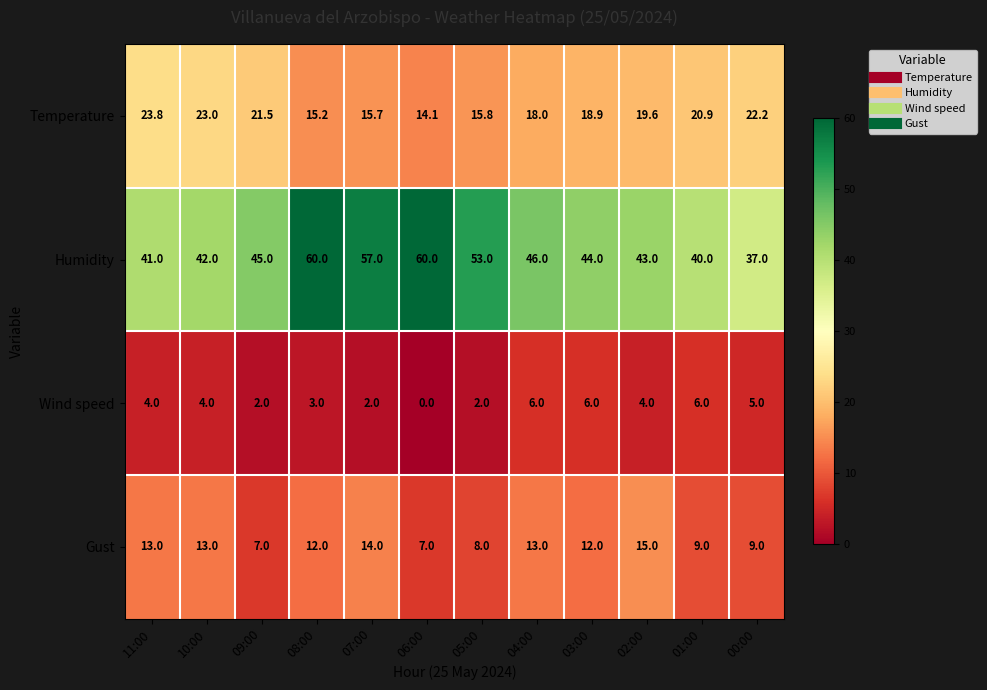

What is the greatest value displayed?

60.0